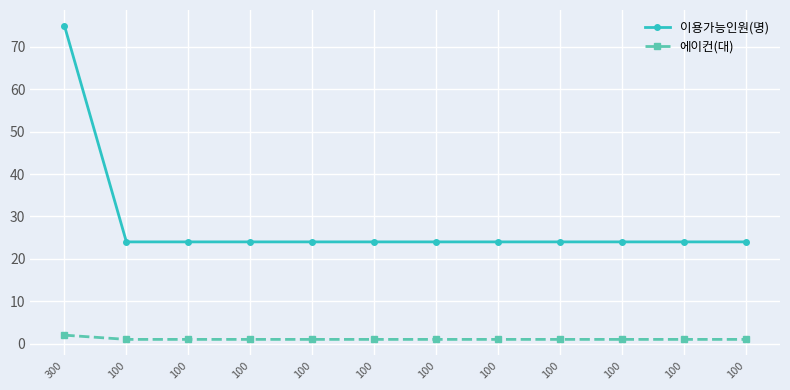

How many lines are shown in the chart?

2